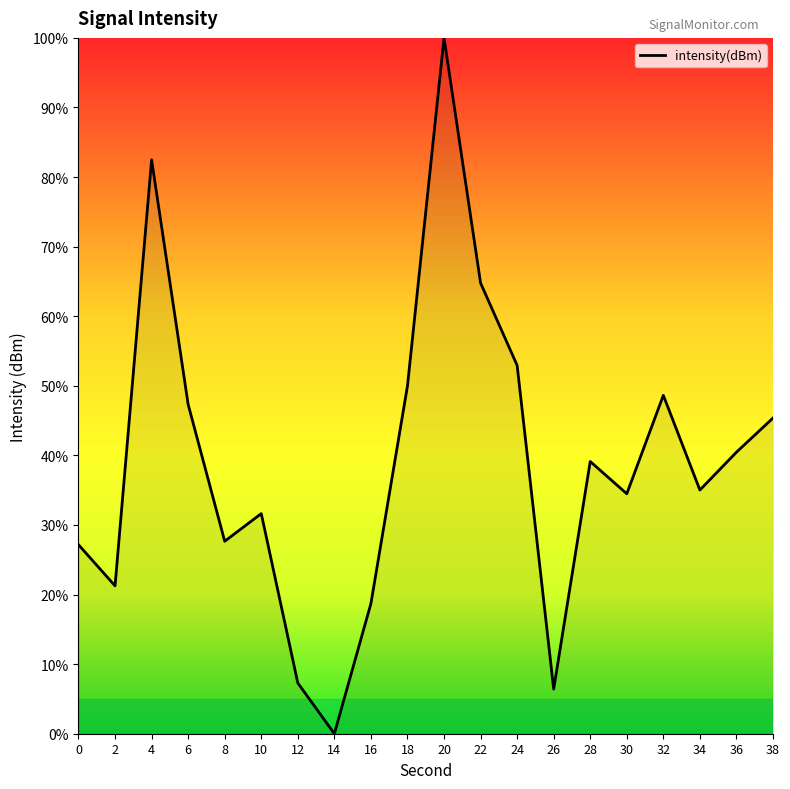

Read the value at 22.

64.8